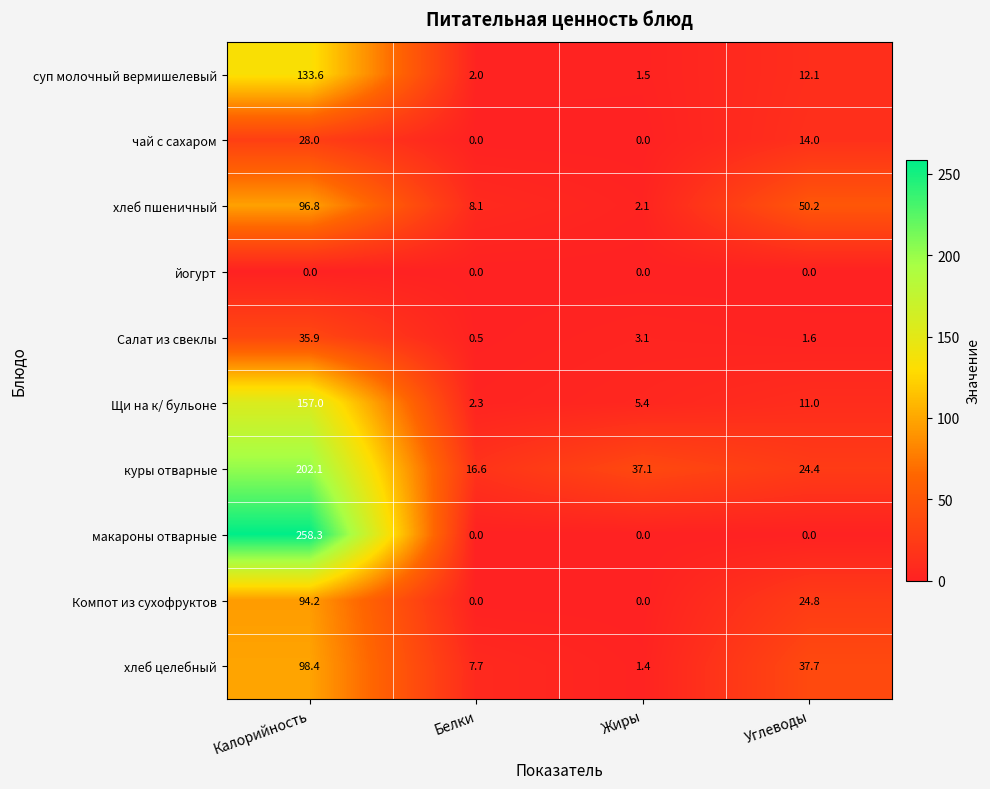

The value of Салат из свеклы at Углеводы is 2.5. True or false?

False